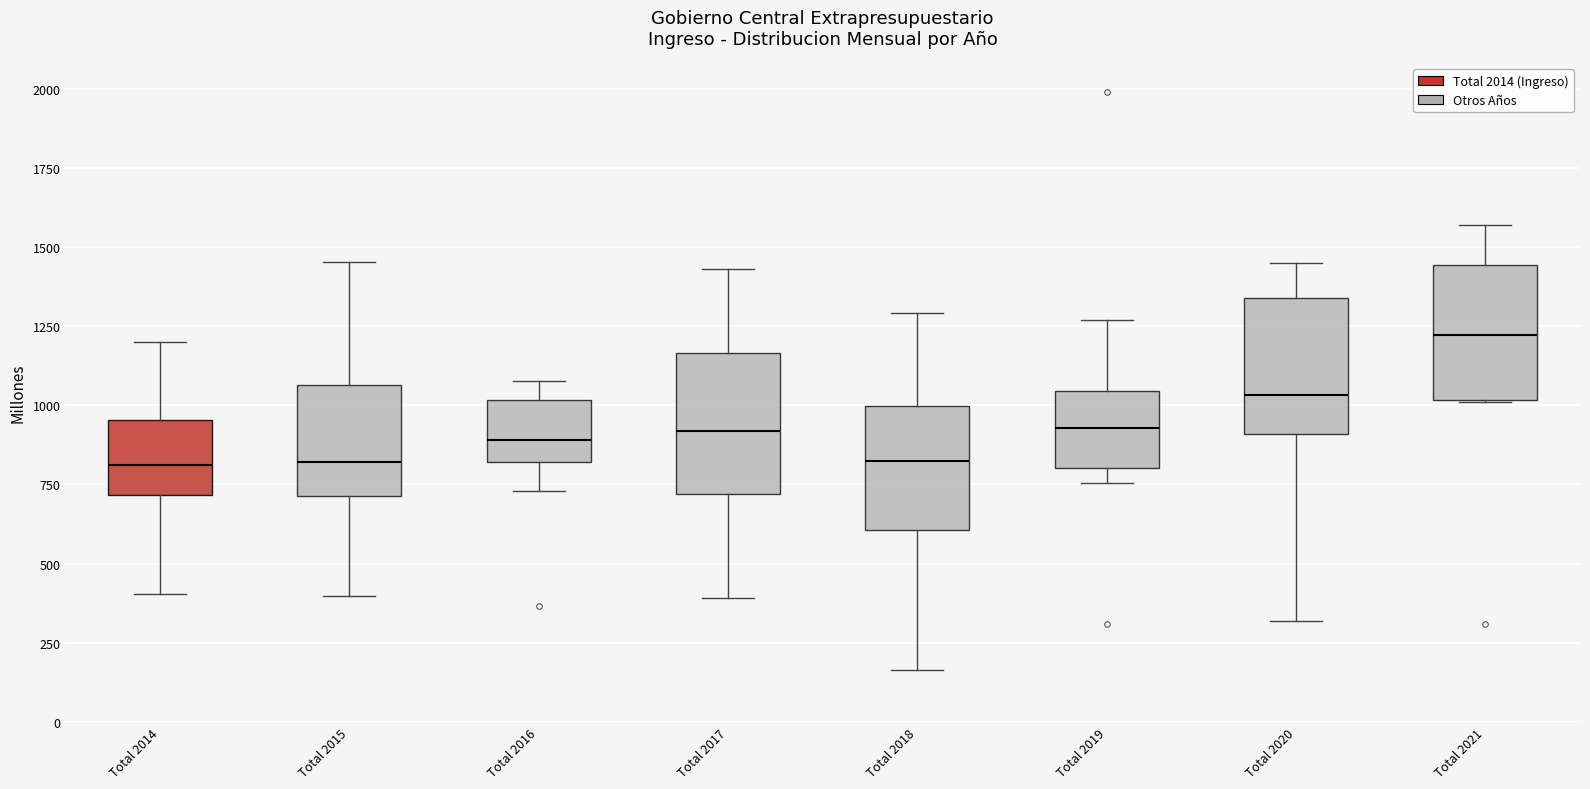

Where does the upper whisker of the box for Total 2016 end on the y-axis? The values are not printed on the chart, so give them approximately, as read against the axis.

1100